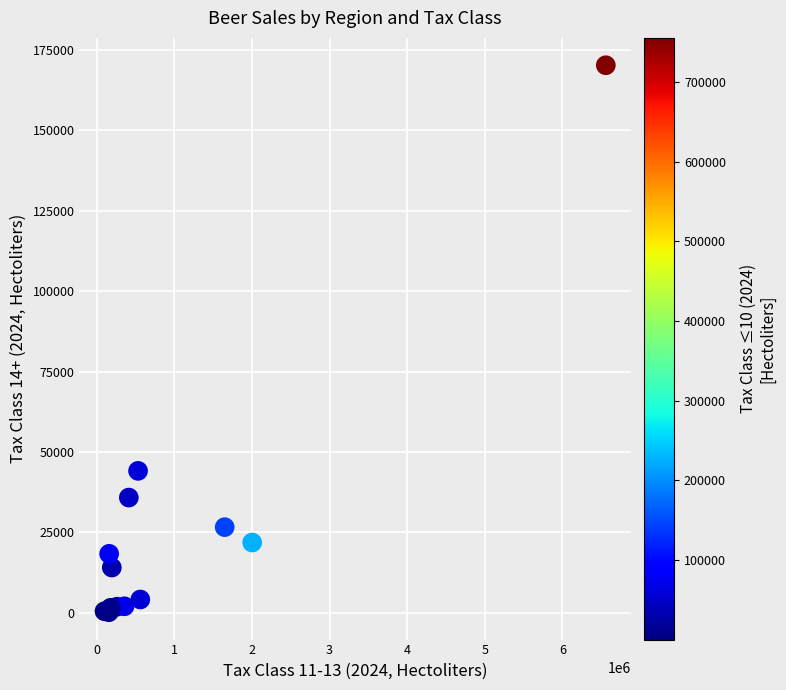

What Y value in the scatter plot is closest to 85198?

44084.0